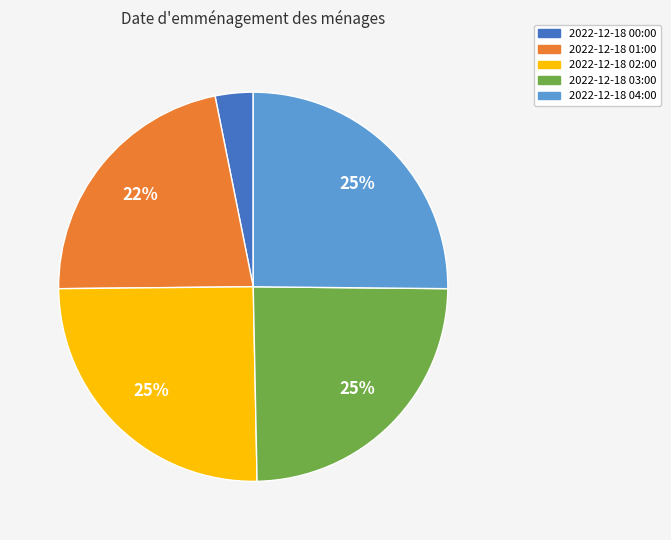

How many slices are in this pie chart?

5